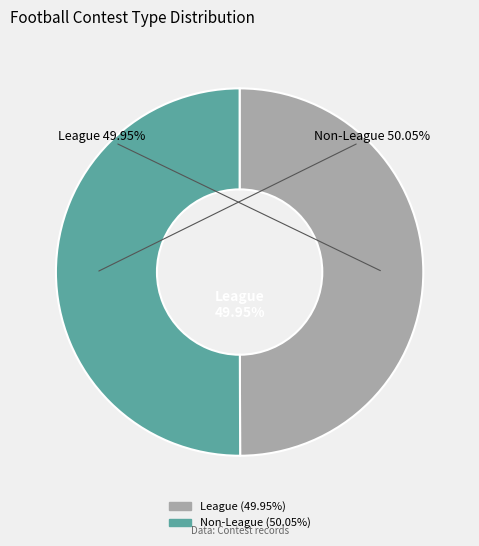

What is the smallest slice in the pie chart?

League